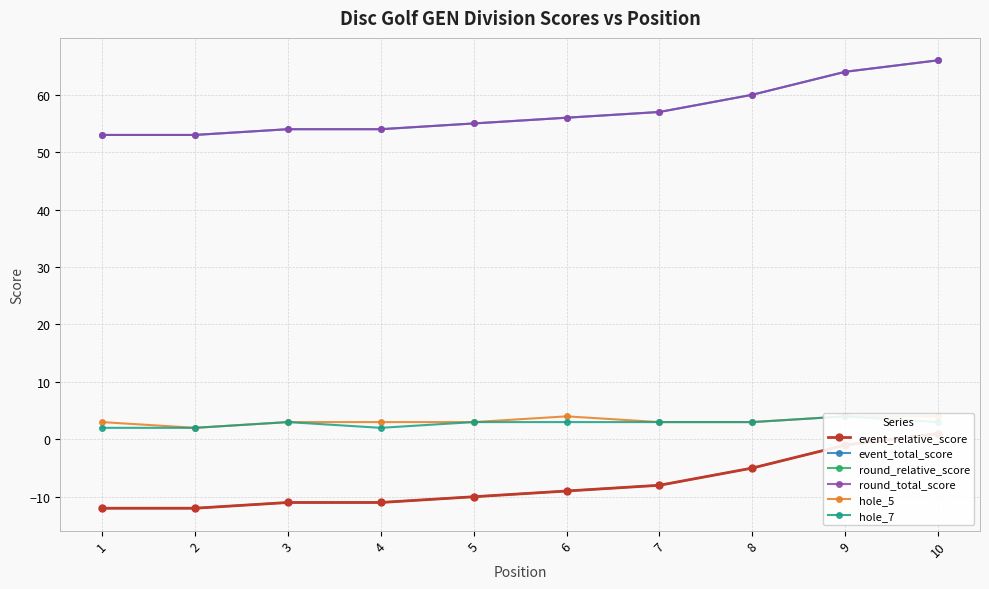

What is the difference between the maximum and minimum values in the round_relative_score series?

13